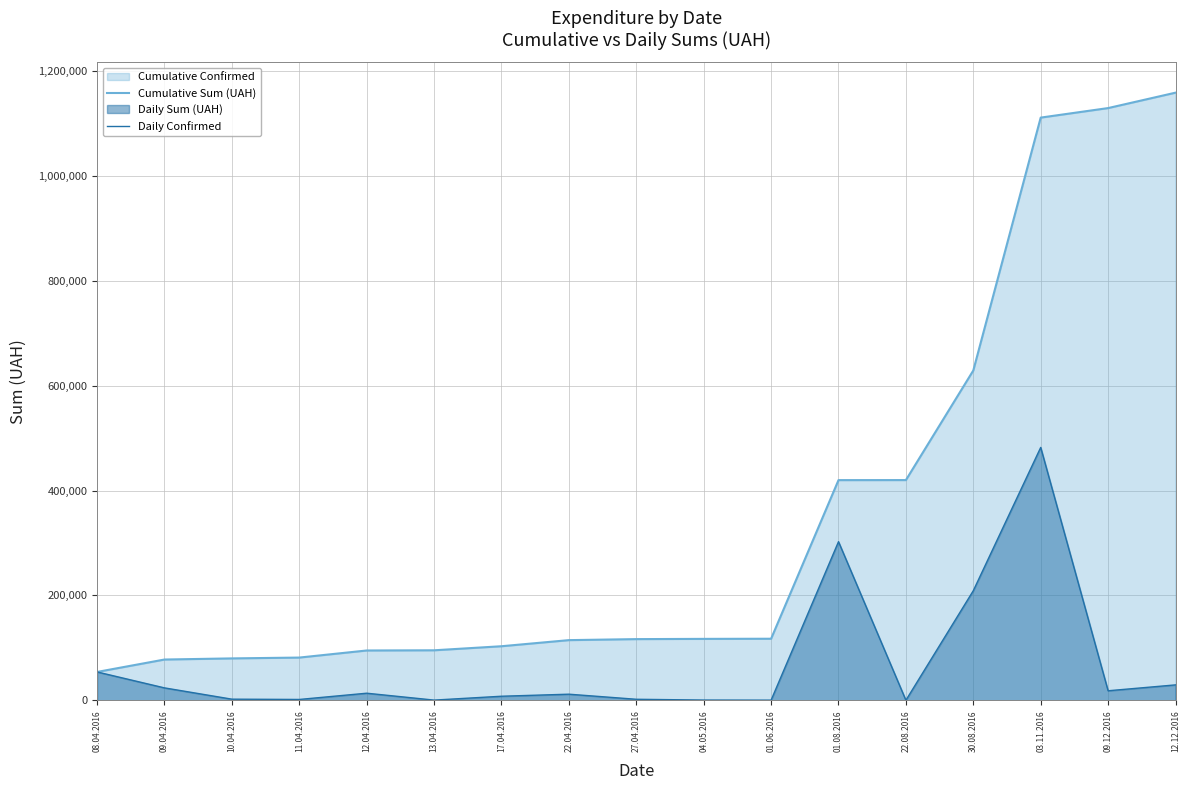

Between 22.04.2016 and 22.08.2016, which series saw the biggest shift?

Cumulative Sum (UAH)